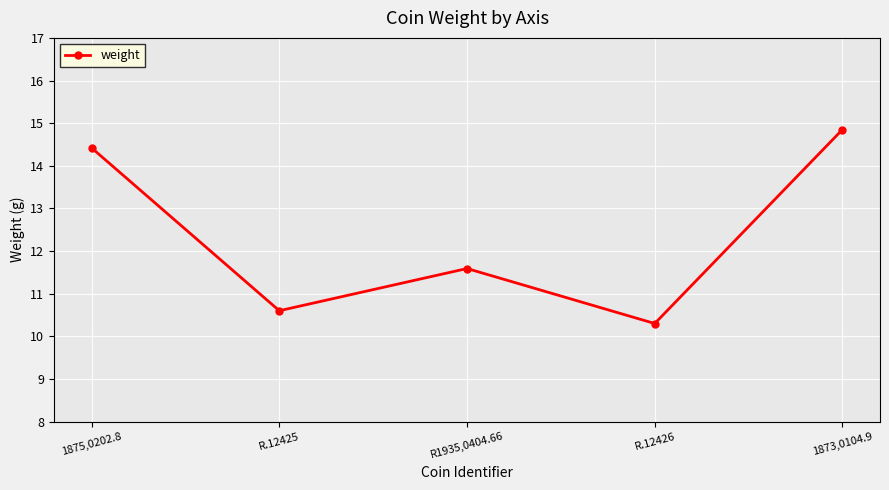

Rank the categories by value from lowest to highest.

R.12426, R.12425, R1935,0404.66, 1875,0202.8, 1873,0104.9